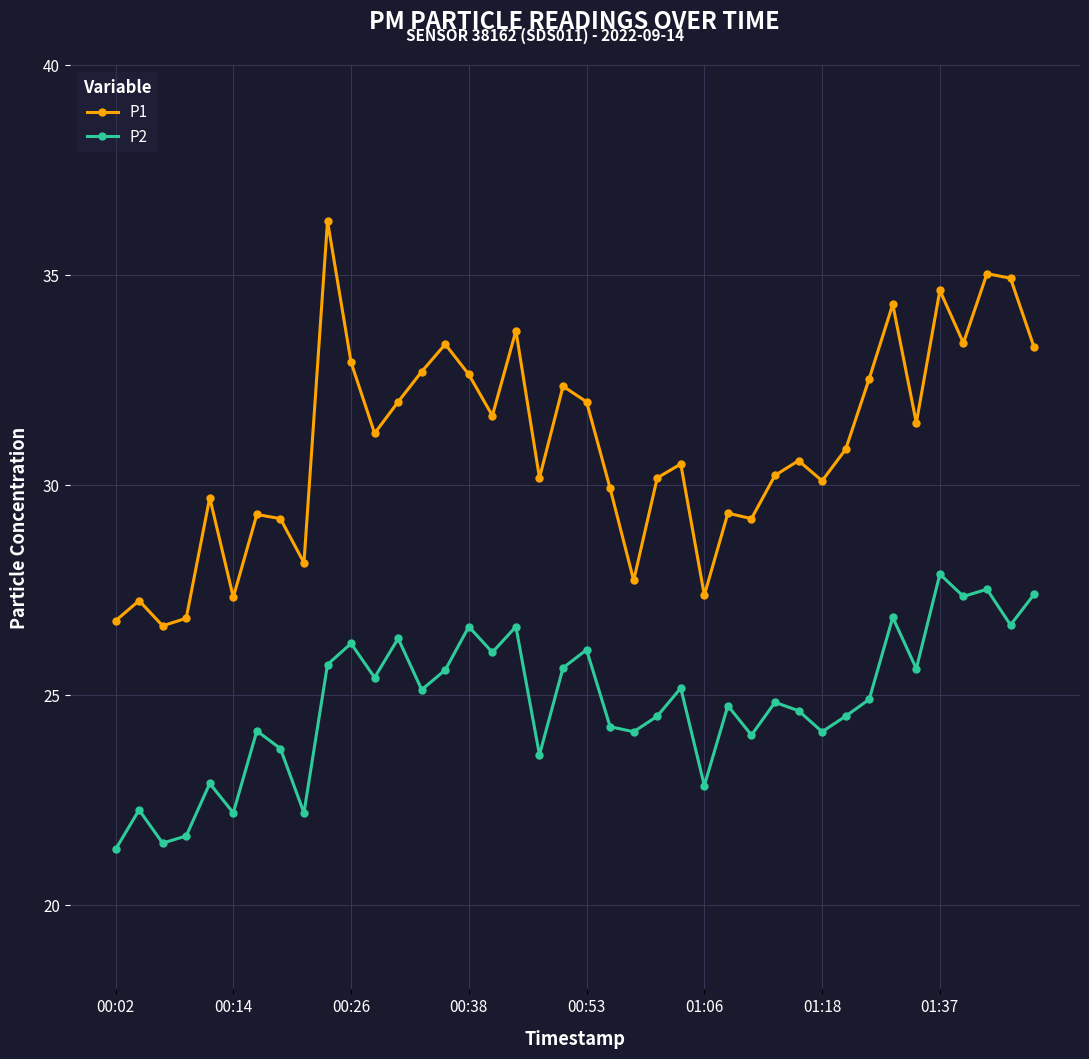

Rank the series by their maximum value, from lowest to highest.

P2, P1